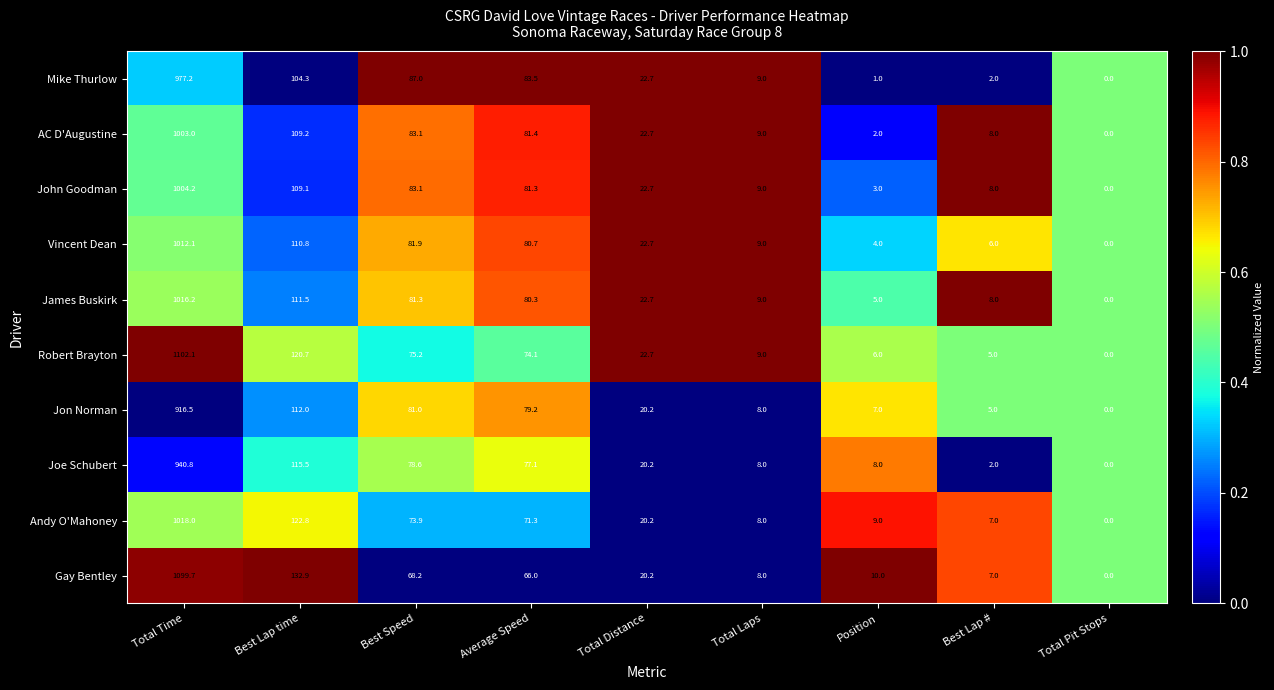

What is the difference between the maximum and minimum values in the John Goodman series?

1004.2